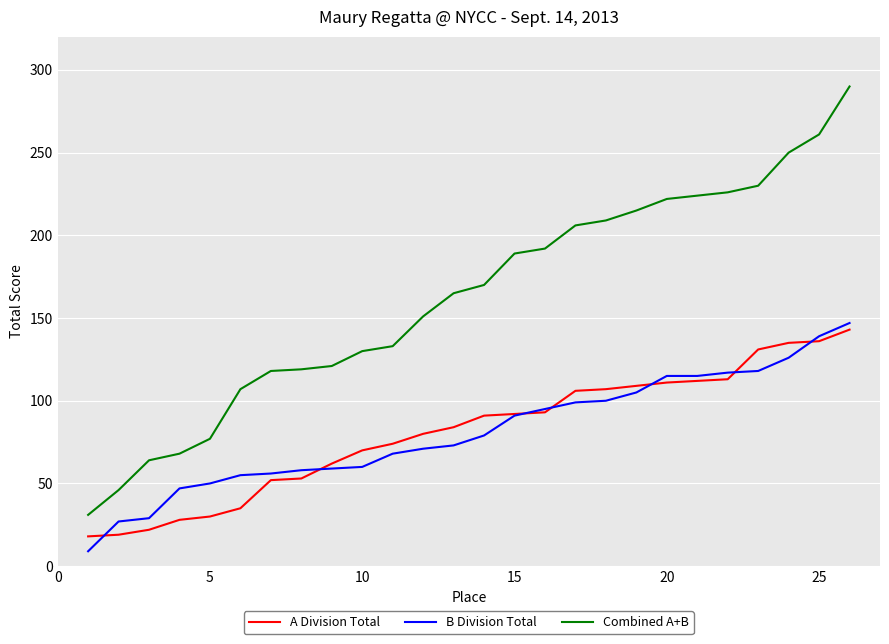

True or false: Combined A+B and B Division Total intersect in this chart.

False